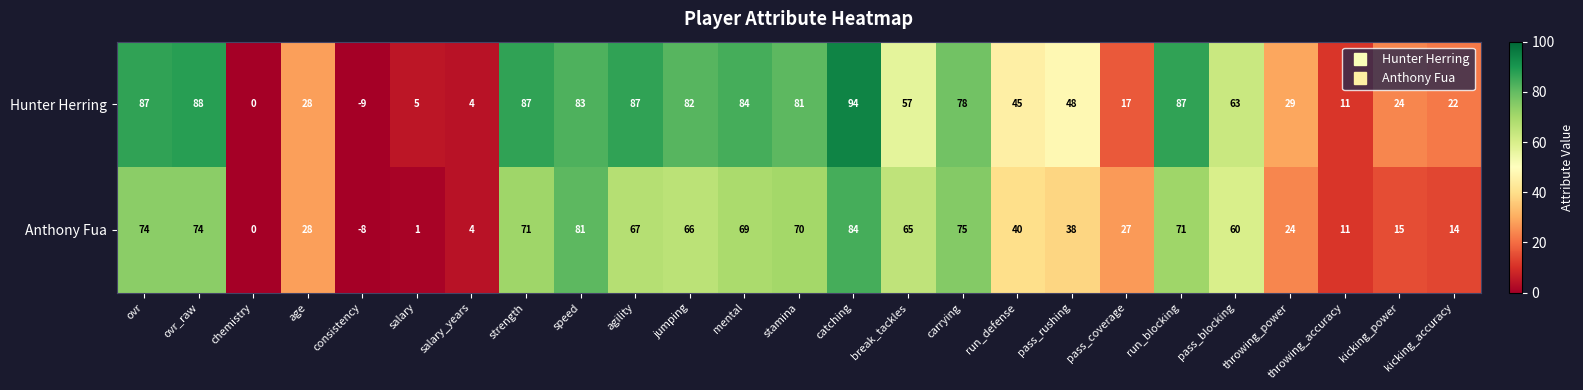

List the series in order of their peak value, highest first.

Hunter Herring, Anthony Fua